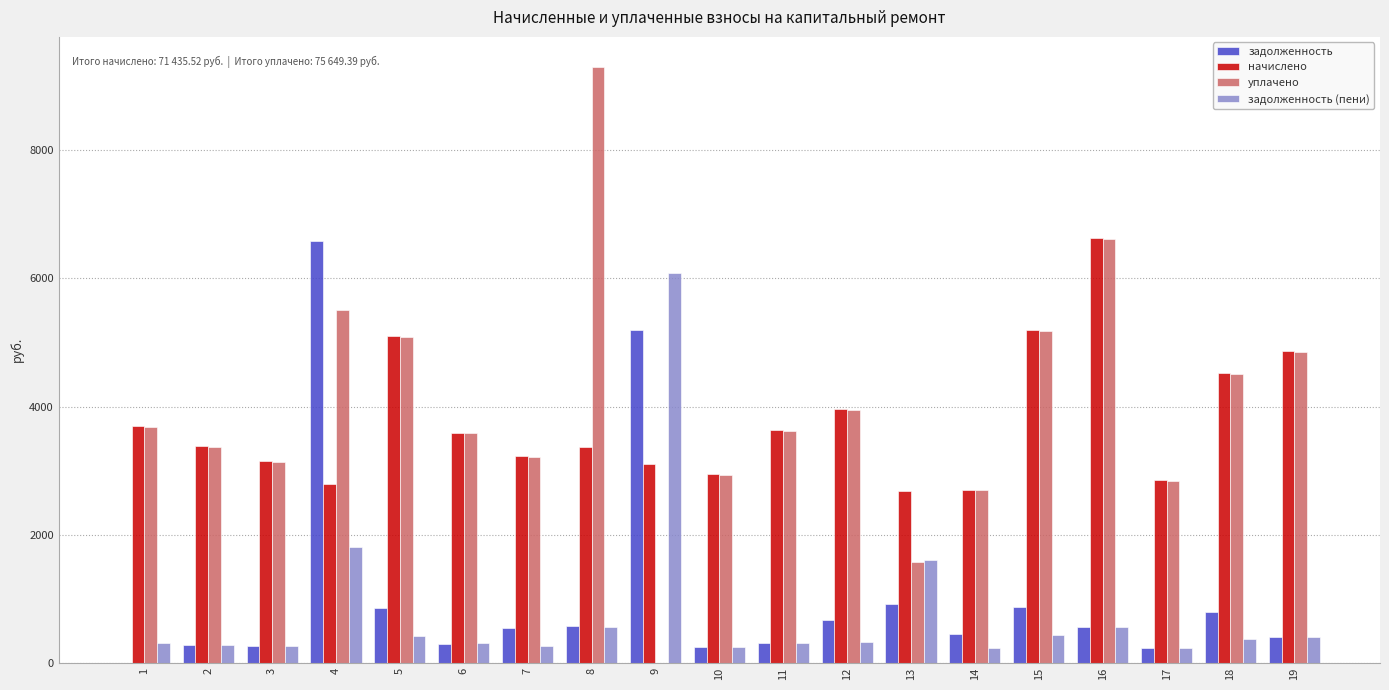

How many distinct data groups are displayed?

4